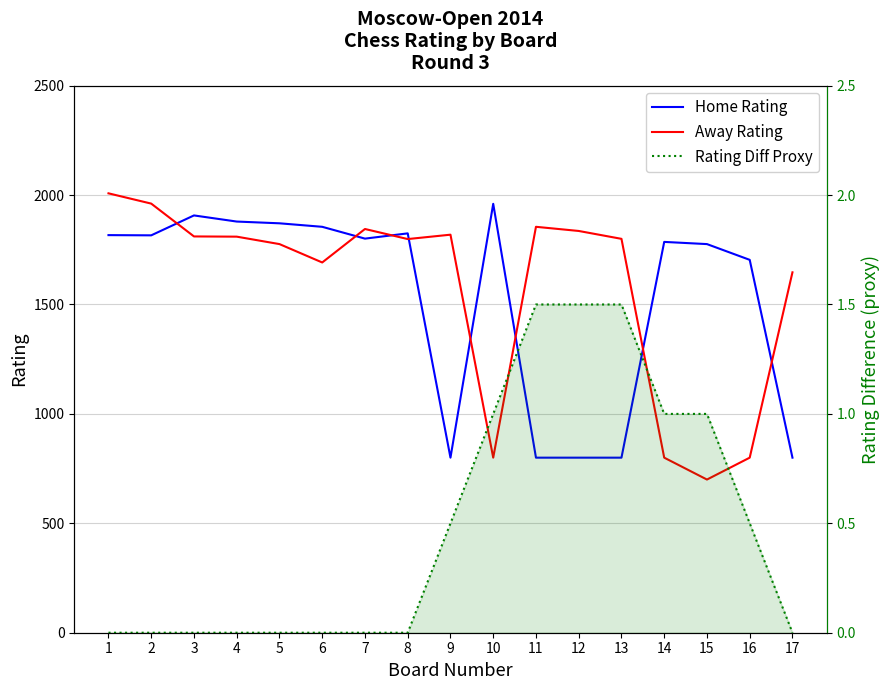

Which series has the largest total across all categories?

Away Rating